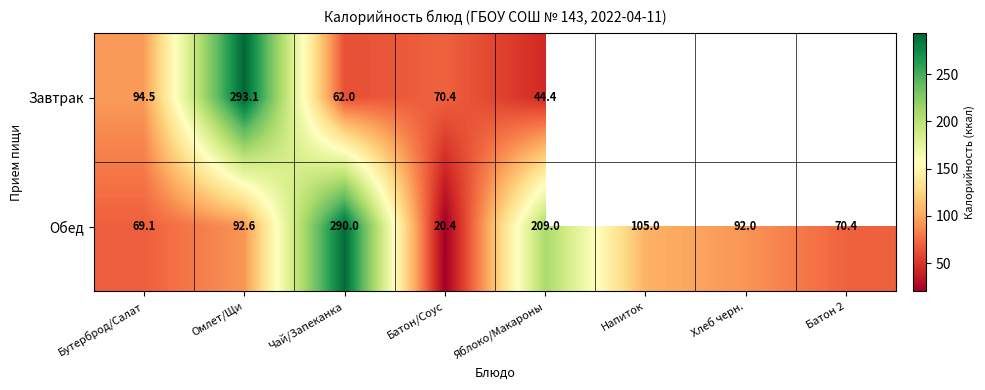

Between Омлет/Щи and Чай/Запеканка, which series saw the biggest shift?

Завтрак